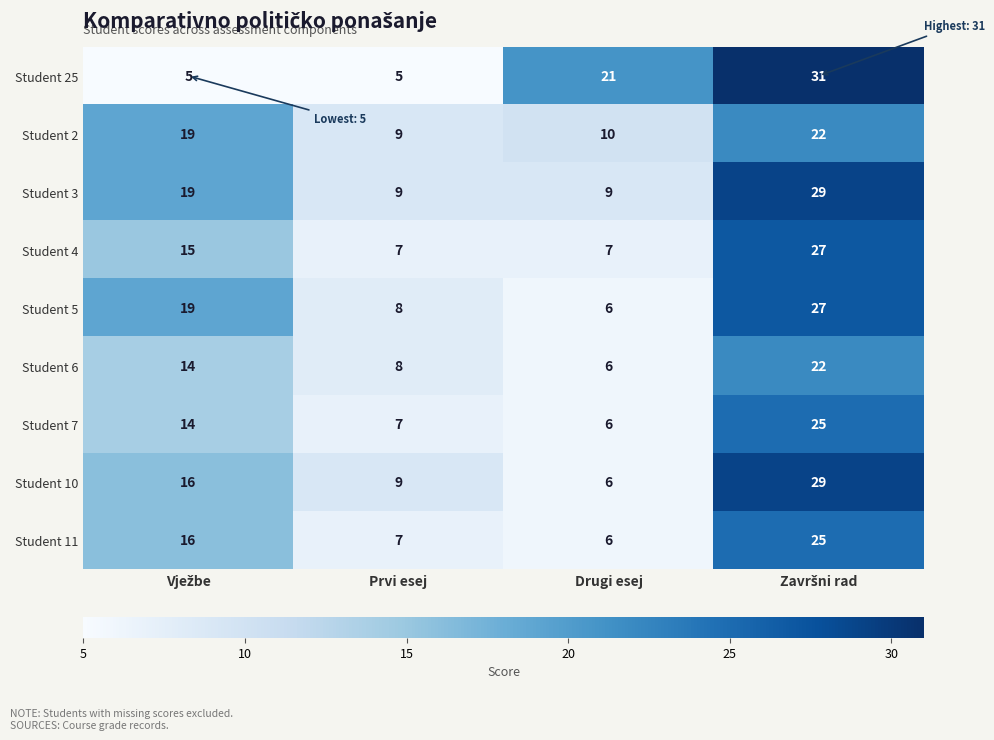

The Student 5 series shows 4 at Drugi esej. True or false?

False